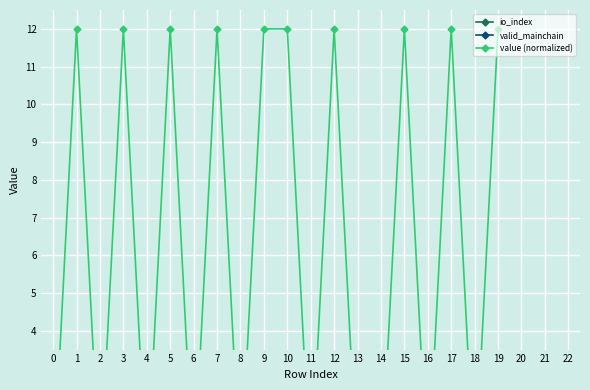

Count the number of categories in the chart.

20